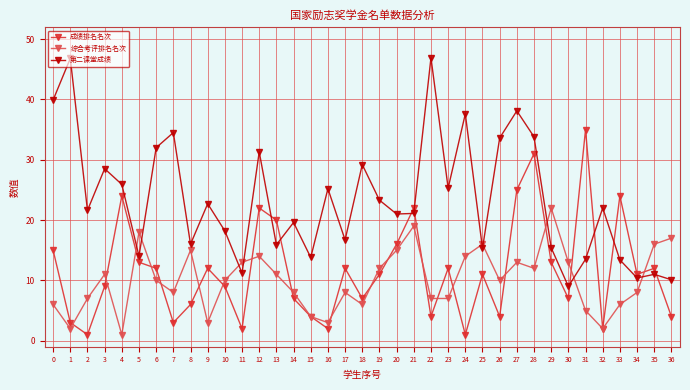

Where is the first local minimum for 成绩排名名次?

2